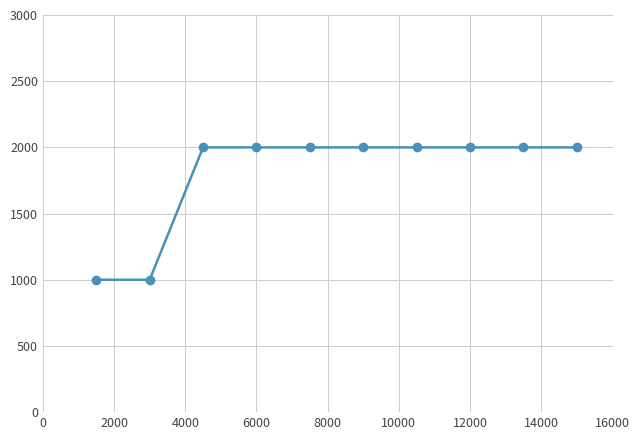

What is the average value?

1800